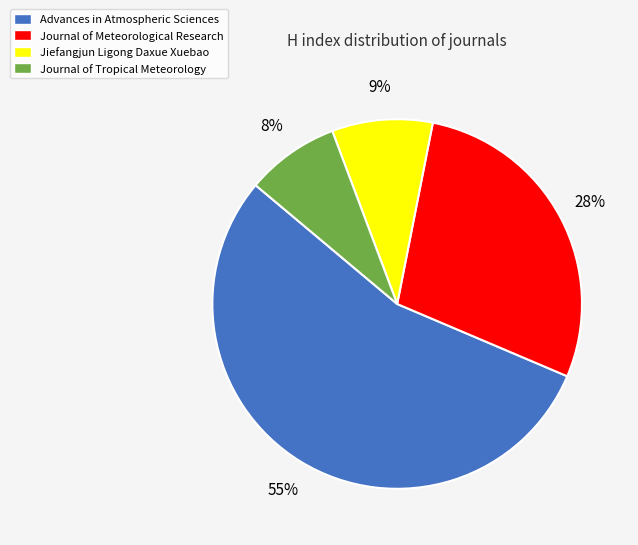

How many segments does this pie chart have?

4